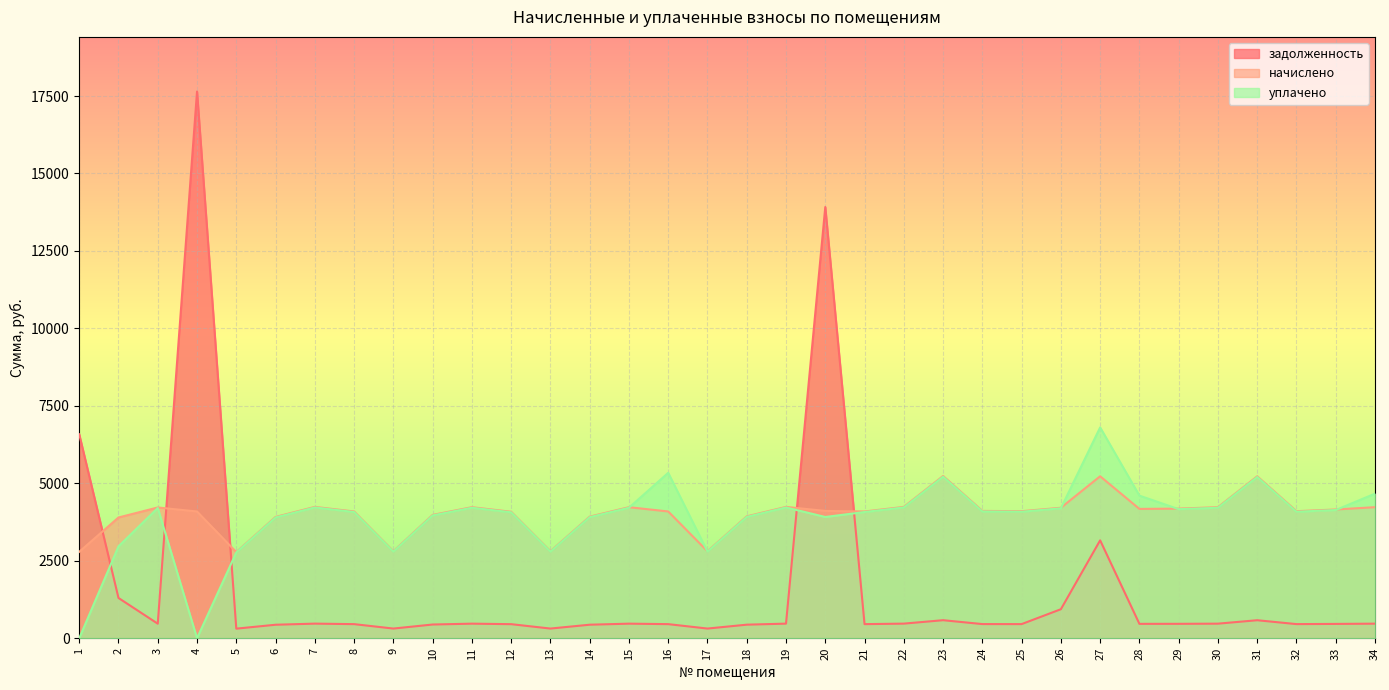

Rank the series at 14 from highest to lowest value.

начислено, уплачено, задолженность